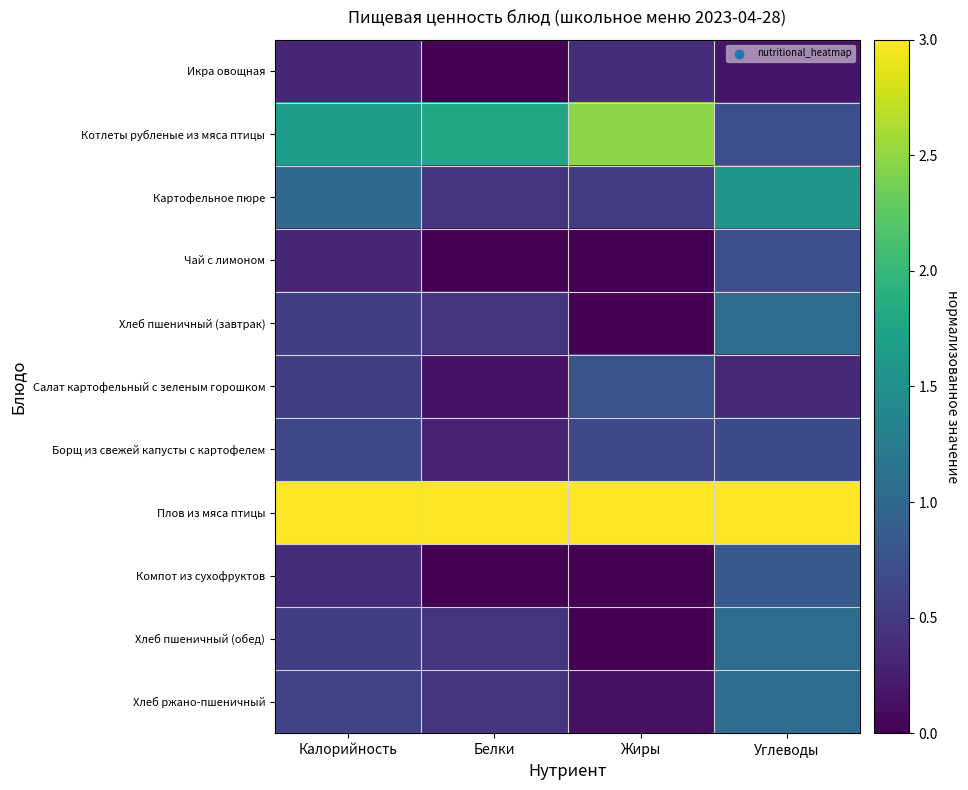

Reading left to right, list all the values displayed in this chart.

Икра овощная: Калорийность=0.3	Белки=0.0	Жиры=0.4	Углеводы=0.2
Котлеты рубленые из мяса птицы: Калорийность=1.7	Белки=1.8	Жиры=2.5	Углеводы=0.7
Картофельное пюре: Калорийность=1.0	Белки=0.4	Жиры=0.5	Углеводы=1.6
Чай с лимоном: Калорийность=0.3	Белки=0.0	Жиры=0.0	Углеводы=0.7
Хлеб пшеничный (завтрак): Калорийность=0.6	Белки=0.4	Жиры=0.0	Углеводы=1.1
Салат картофельный с зеленым горошком: Калорийность=0.6	Белки=0.2	Жиры=0.8	Углеводы=0.3
Борщ из свежей капусты с картофелем: Калорийность=0.7	Белки=0.3	Жиры=0.7	Углеводы=0.7
Плов из мяса птицы: Калорийность=3.0	Белки=3.0	Жиры=3.0	Углеводы=3.0
Компот из сухофруктов: Калорийность=0.4	Белки=0.0	Жиры=0.0	Углеводы=0.8
Хлеб пшеничный (обед): Калорийность=0.6	Белки=0.4	Жиры=0.0	Углеводы=1.1
Хлеб ржано-пшеничный: Калорийность=0.6	Белки=0.4	Жиры=0.1	Углеводы=1.1